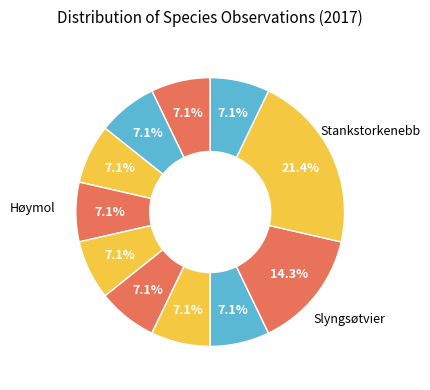

Count the number of slices in the pie.

11